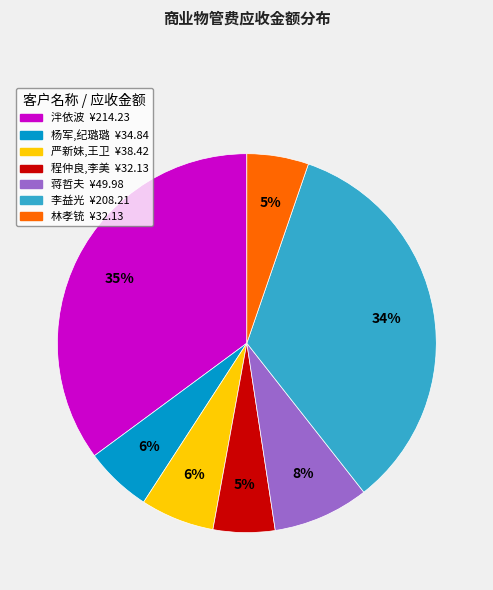

Do 蒋哲夫 and 杨军,纪璐璐 together represent more than half of the pie?

No